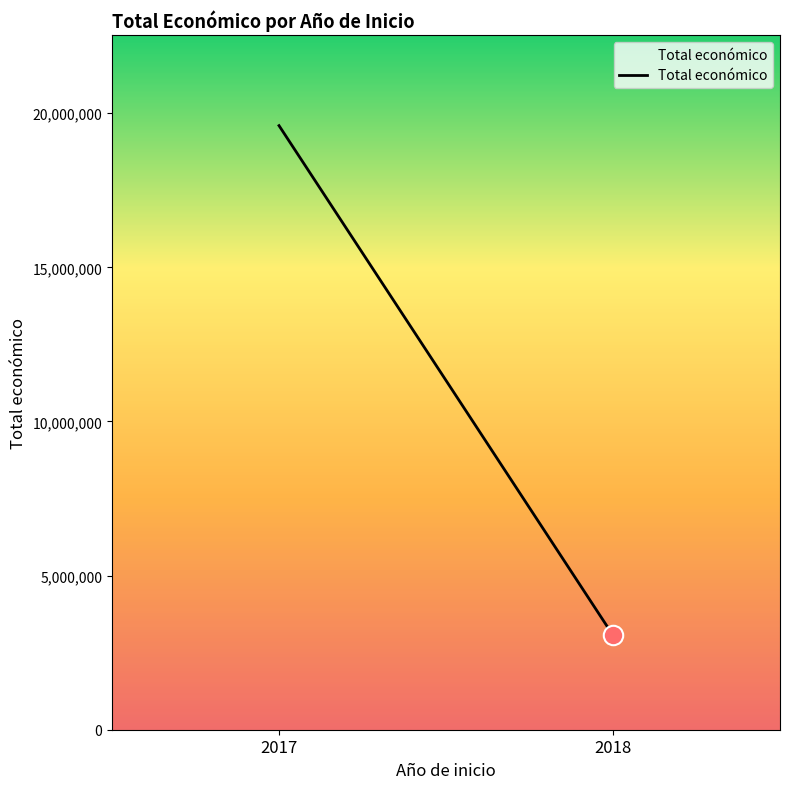

Reading left to right, list all the values displayed in this chart.

2017=19595478	2018=3063216